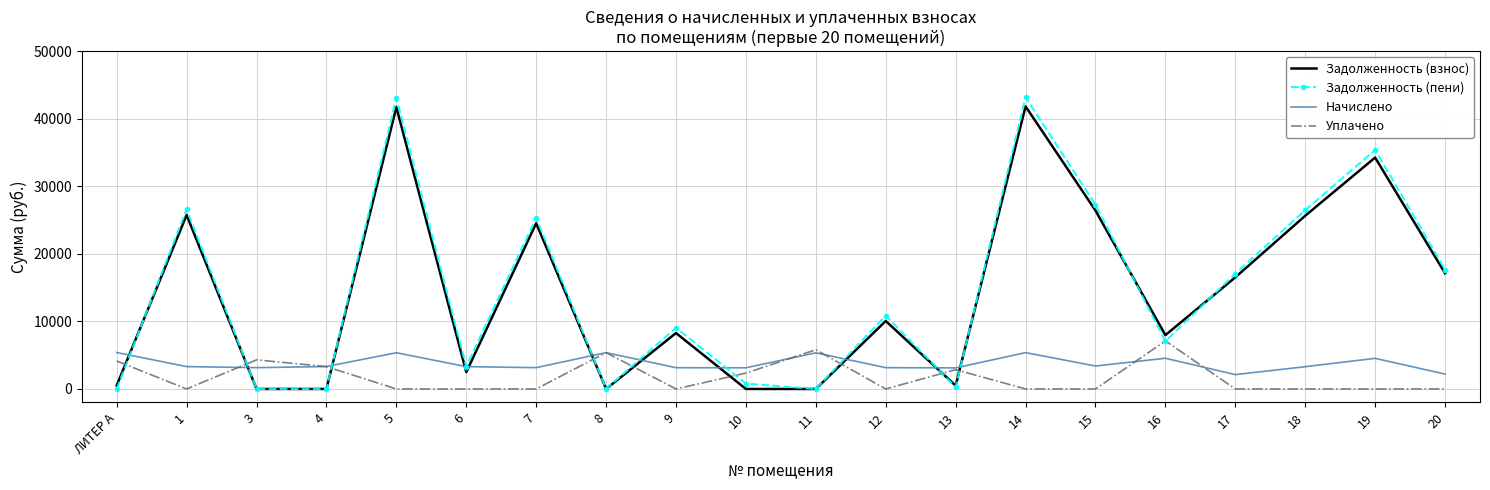

What is the greatest value displayed?

43176.4